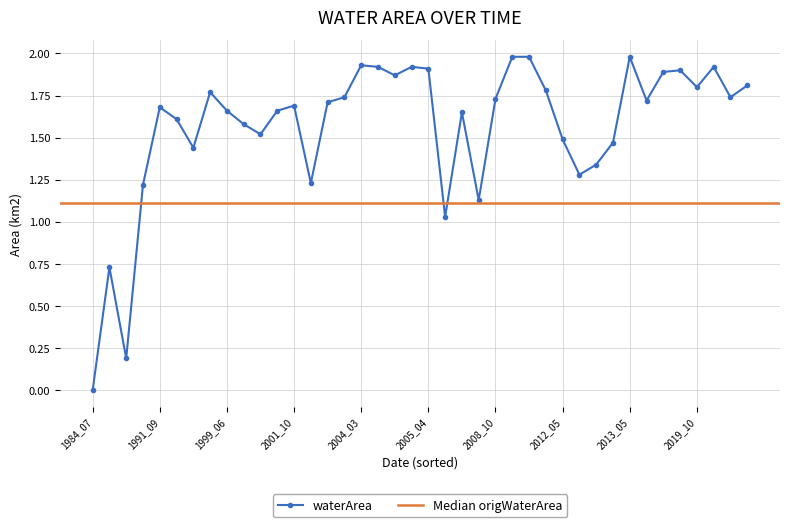

At which category does the chart reach its peak across all series?

2009_04